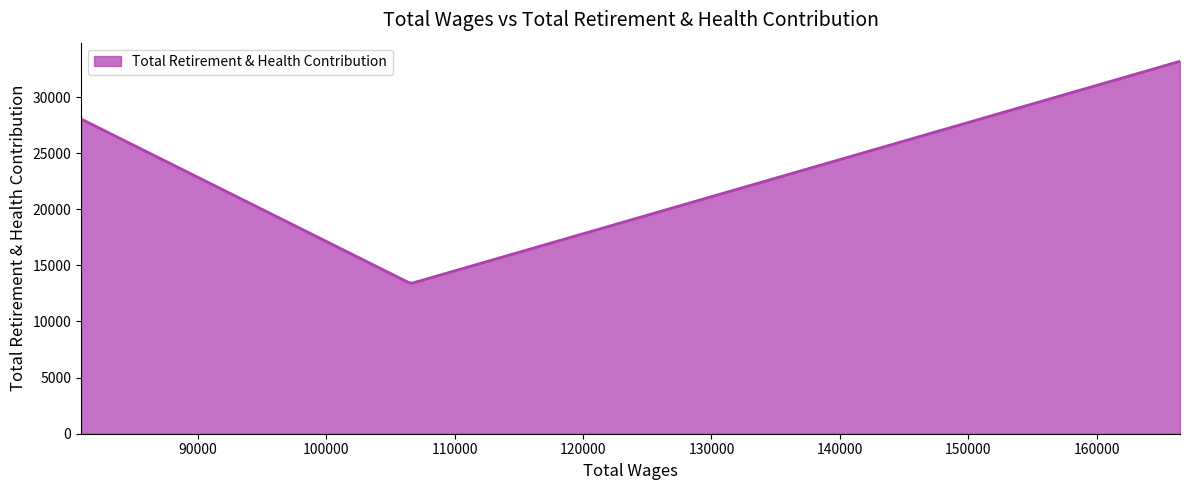

What is the greatest value displayed?

33186.0